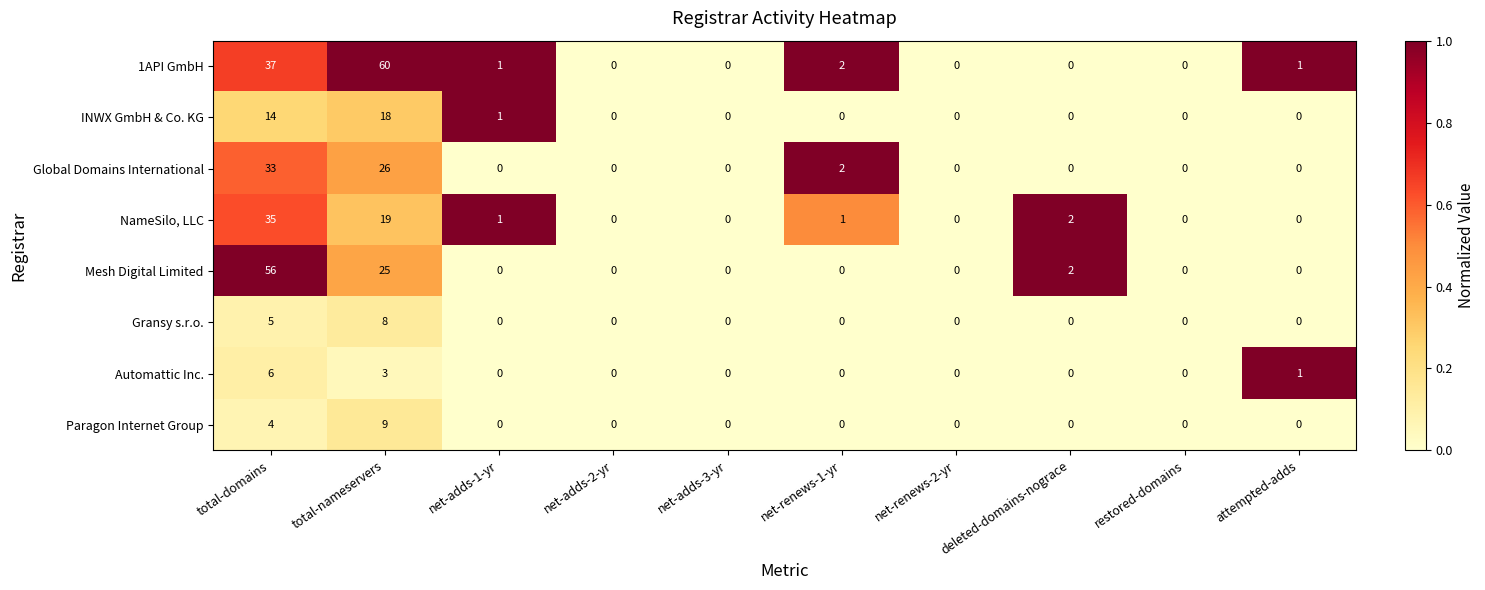

At which category is the sum across all series the highest?

total-domains